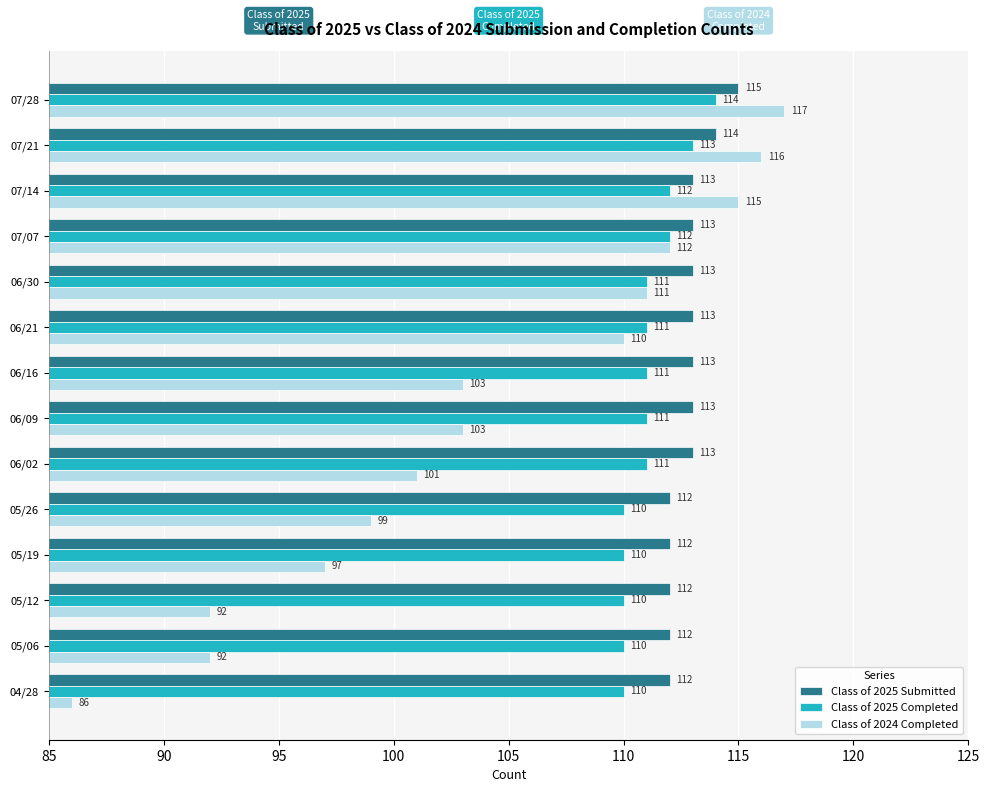

Which series has the largest total across all categories?

Class of 2025 Submitted